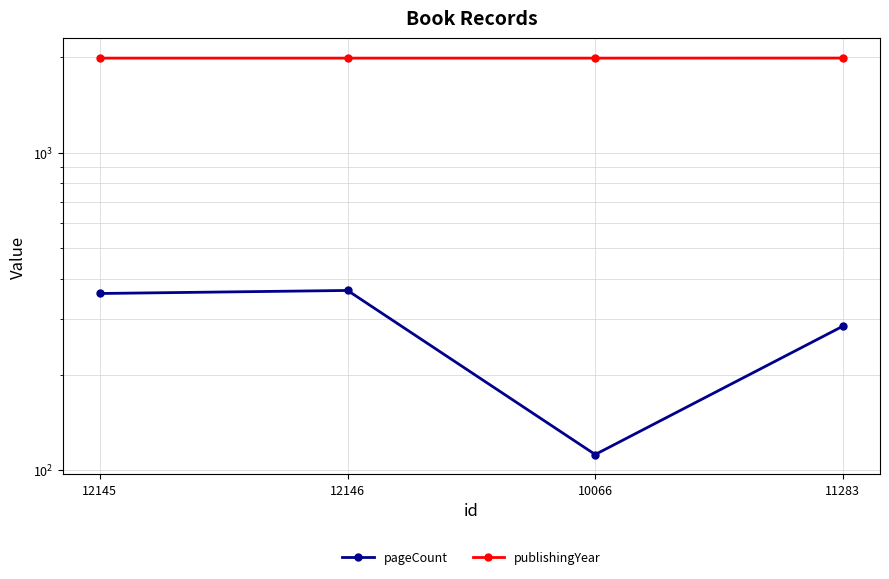

List the series in order of their overall mean, highest first.

publishingYear, pageCount